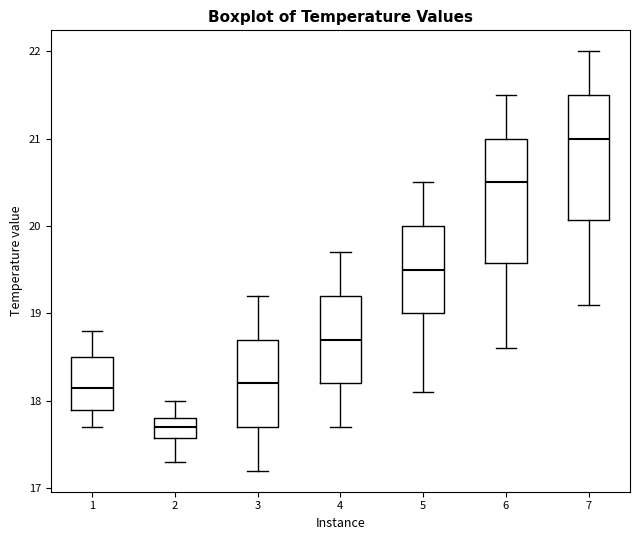

Reading left to right, read every box against the y-axis: the position of its median line, the range the box covers, and the ends of its whiskers. The values are not printed on the chart, so give them approximately, as read against the axis.

1: median 18.2, box 17.9 to 18.5, whiskers 17.7 to 18.8
2: median 17.7, box 17.6 to 17.8, whiskers 17.3 to 18.0
3: median 18.2, box 17.7 to 18.7, whiskers 17.2 to 19.2
4: median 18.7, box 18.2 to 19.2, whiskers 17.7 to 19.7
5: median 19.5, box 19.0 to 20.0, whiskers 18.1 to 20.5
6: median 20.5, box 19.6 to 21.0, whiskers 18.6 to 21.5
7: median 21.0, box 20.1 to 21.5, whiskers 19.1 to 22.0